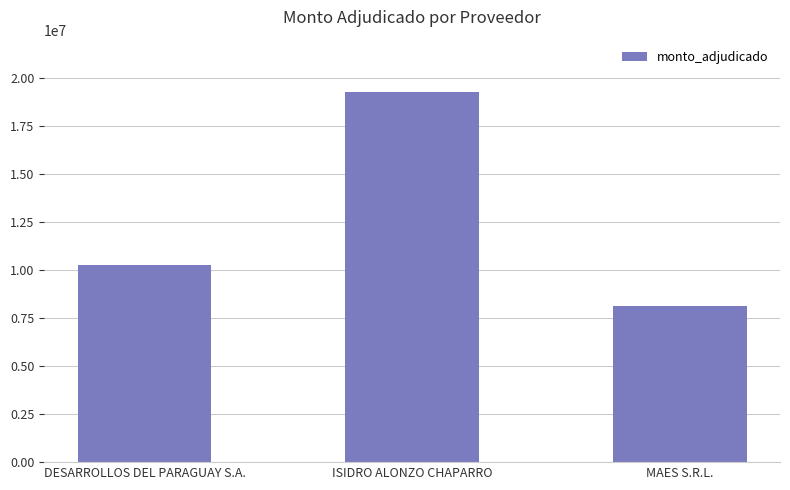

Is it true that the value at ISIDRO ALONZO CHAPARRO is 19261000?

True